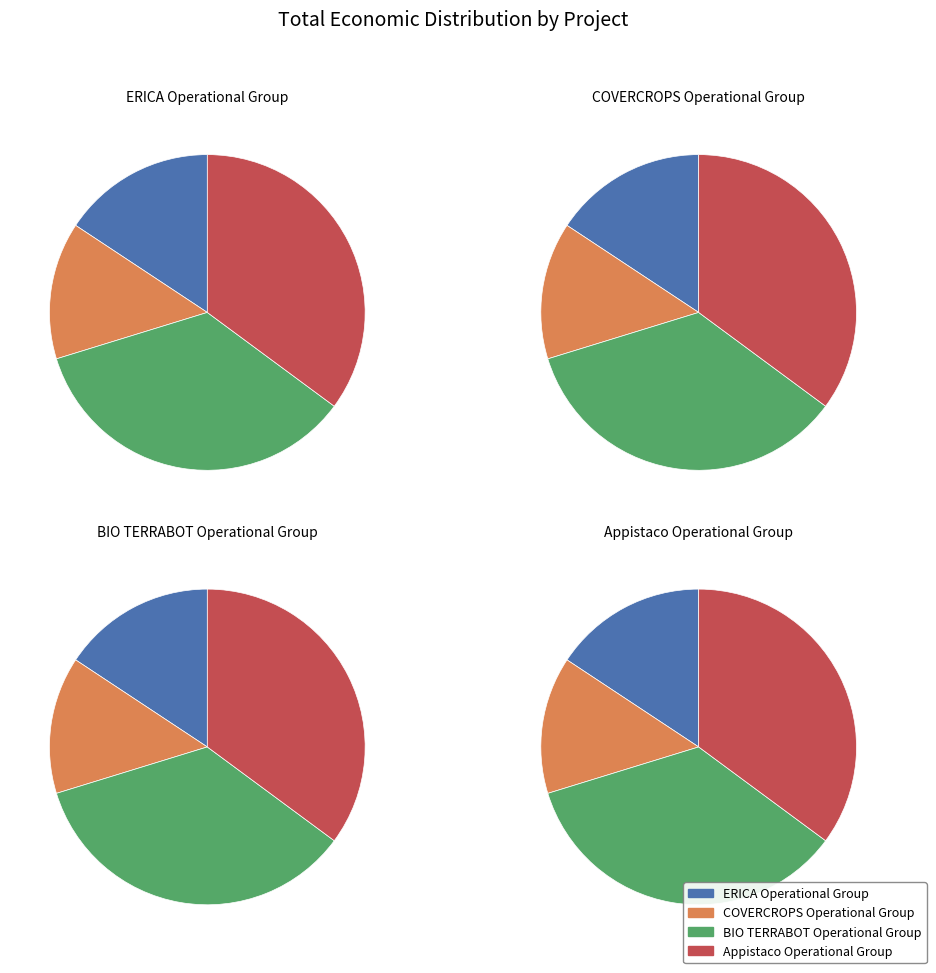

To the nearest percent, what portion does BIO TERRABOT Operational Group represent?

35%